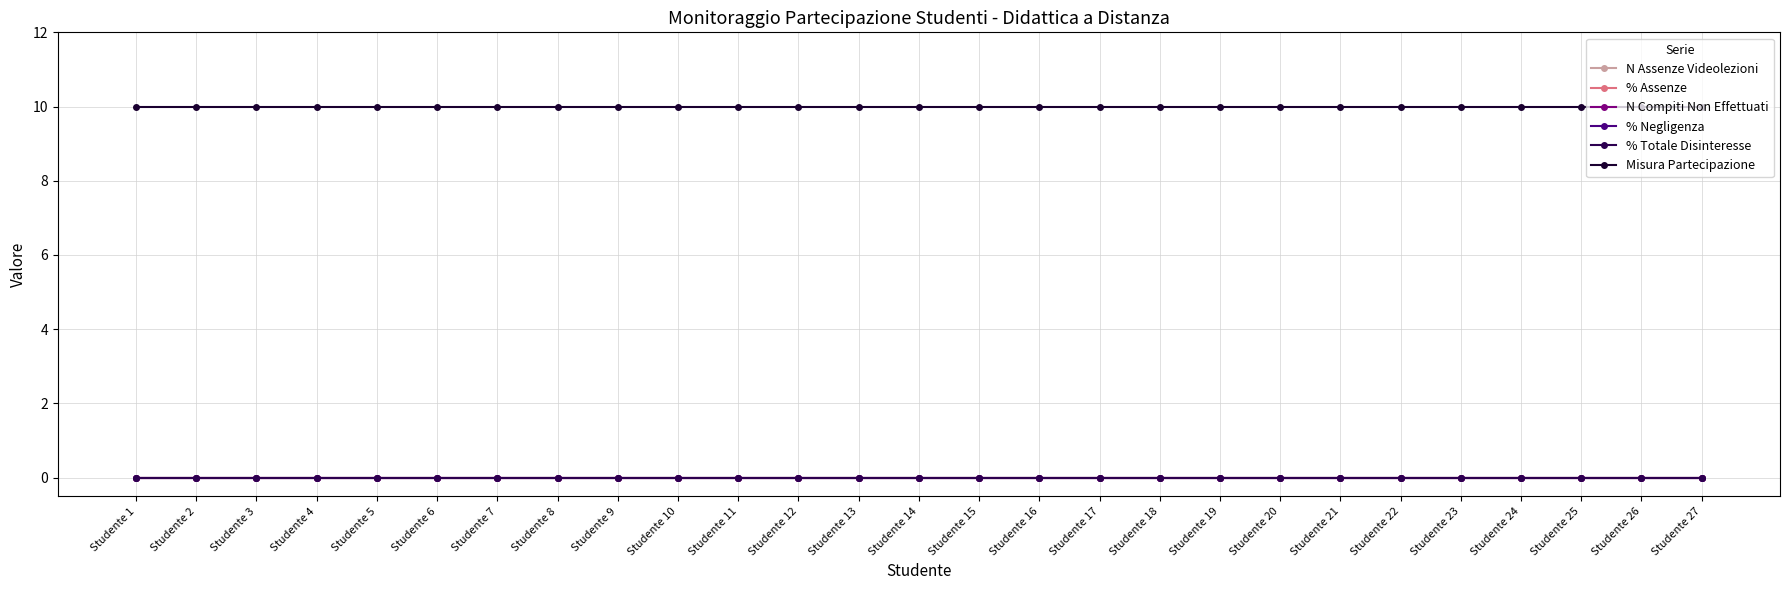

Does the chart have visible grid lines?

Yes